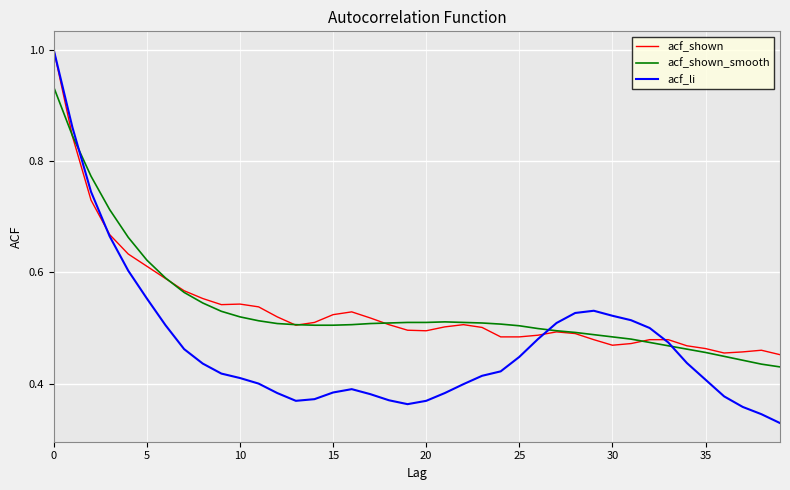

What are all the series names shown in the legend?

acf_shown, acf_shown_smooth, acf_li